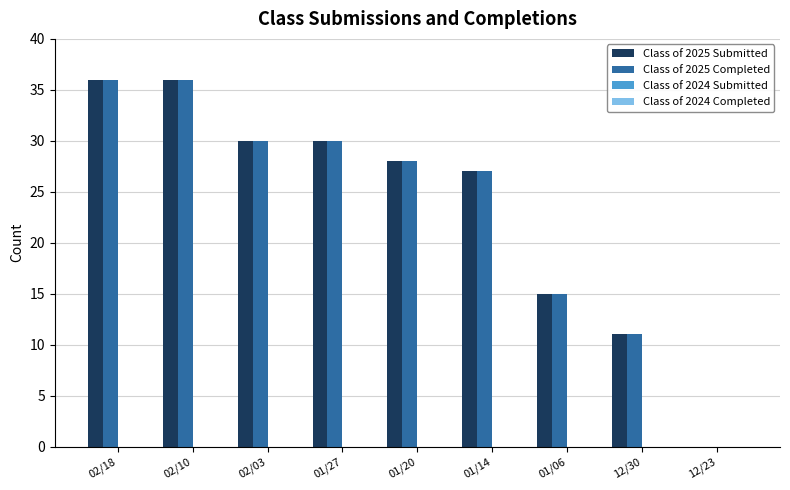

Is the value of Class of 2025 Completed at 01/20 greater than the value of Class of 2025 Submitted at 01/14?

Yes